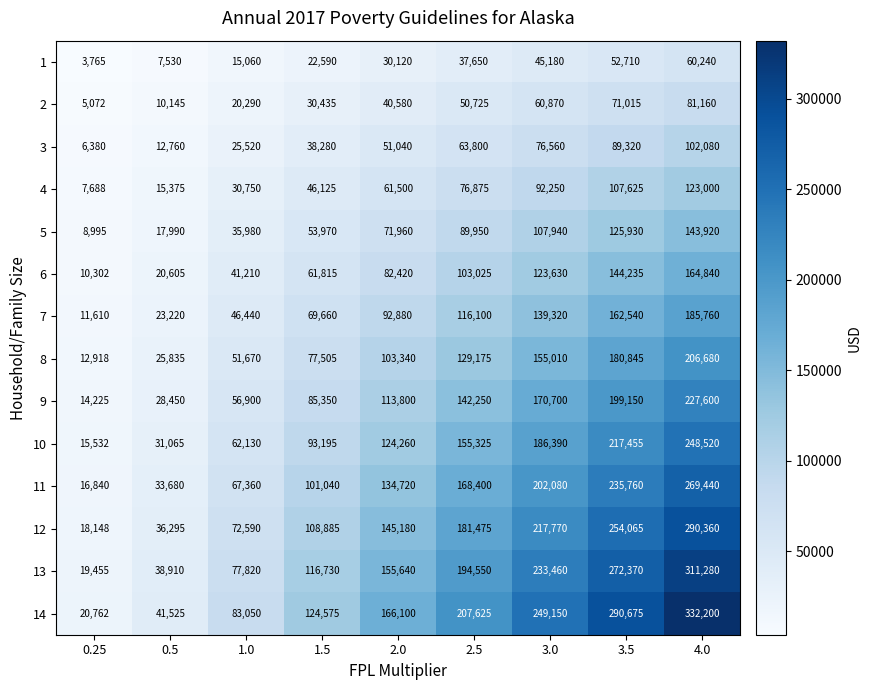

Rank the series at 4.0 from lowest to highest value.

1, 2, 3, 4, 5, 6, 7, 8, 9, 10, 11, 12, 13, 14